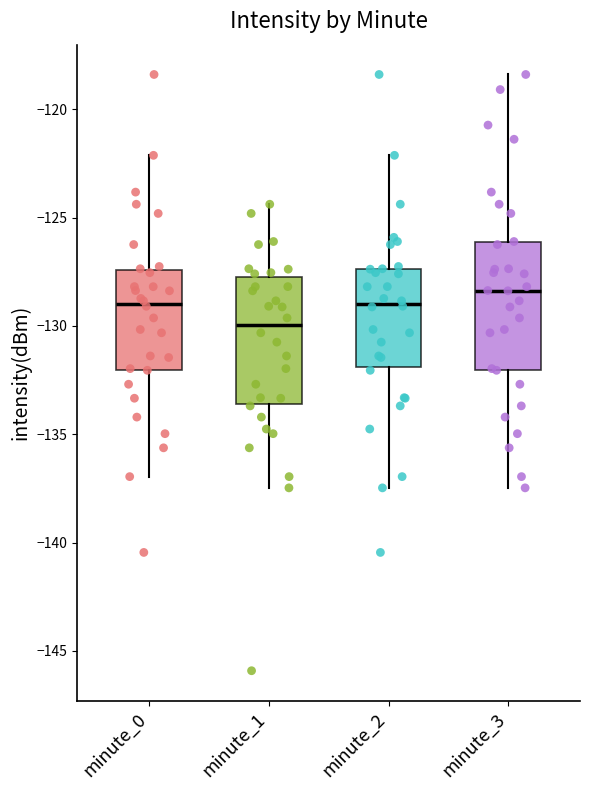

Where is the lower edge of the box for minute_0 on the y-axis? The values are not printed on the chart, so give them approximately, as read against the axis.

-132.0